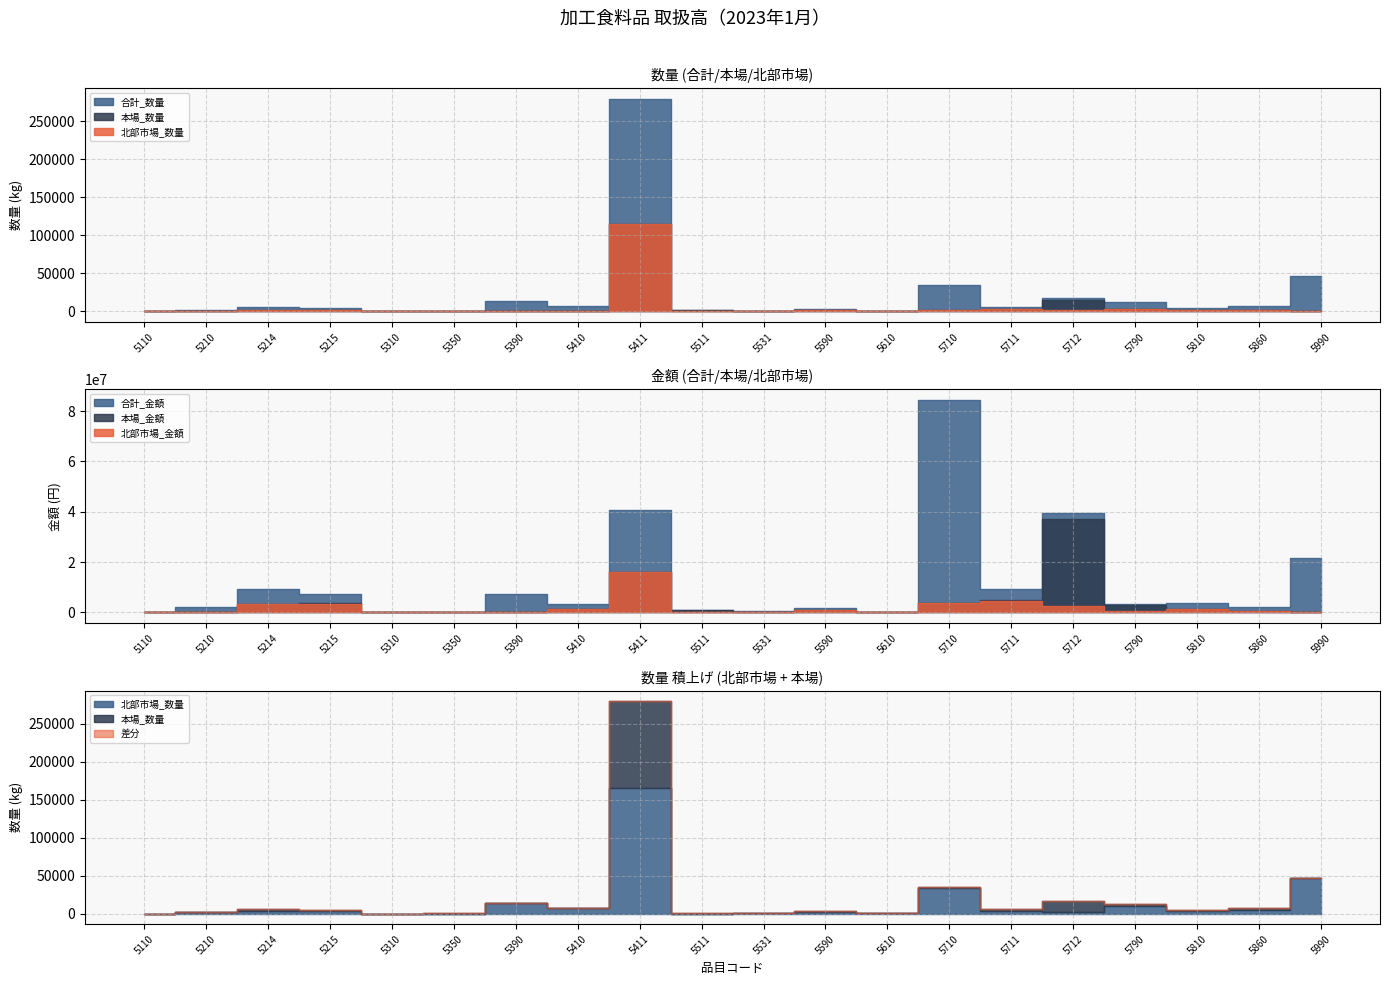

Count the number of categories in the chart.

20